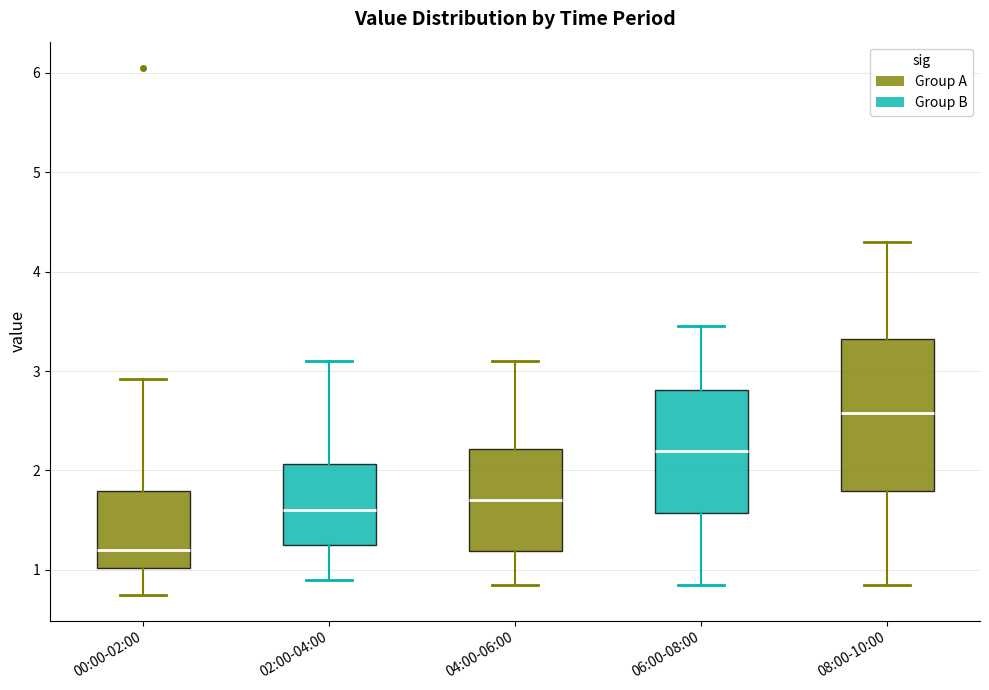

Comparing the boxes themselves (not the whiskers), which one is the tallest?

08:00-10:00